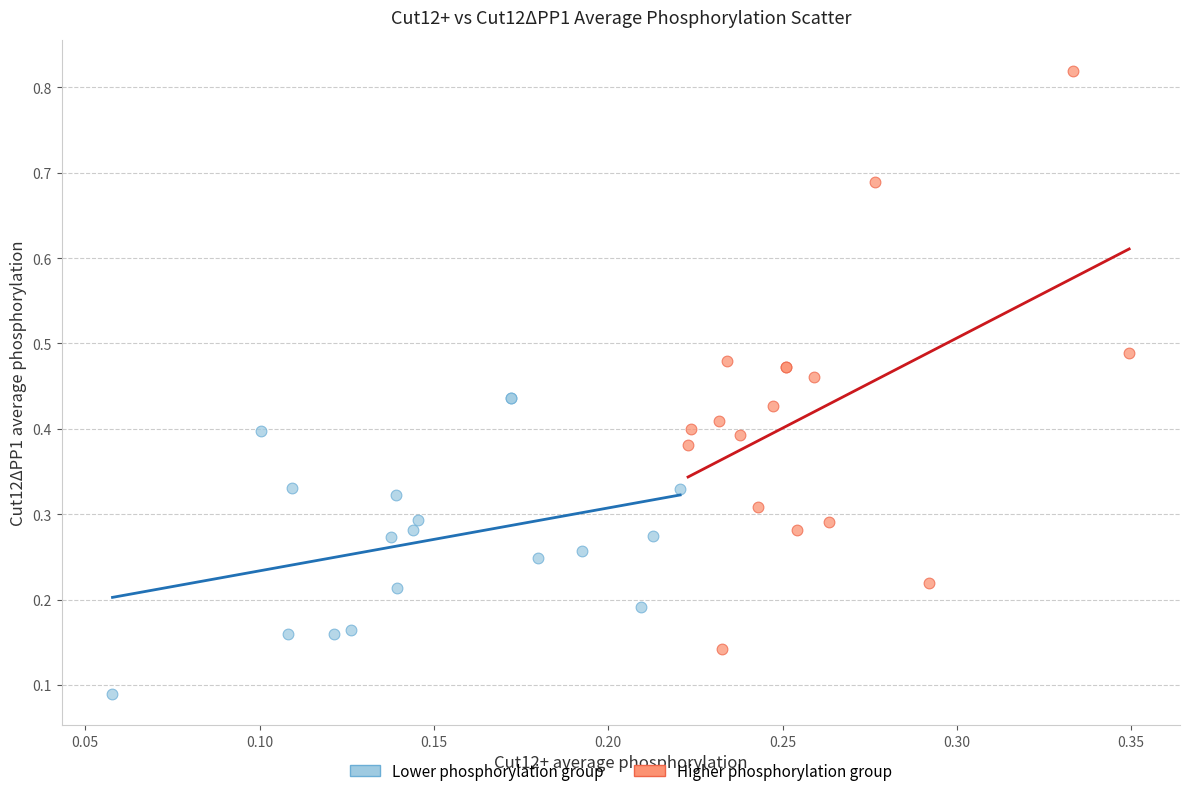

Which series contains the lowest Y value?

Lower phosphorylation group